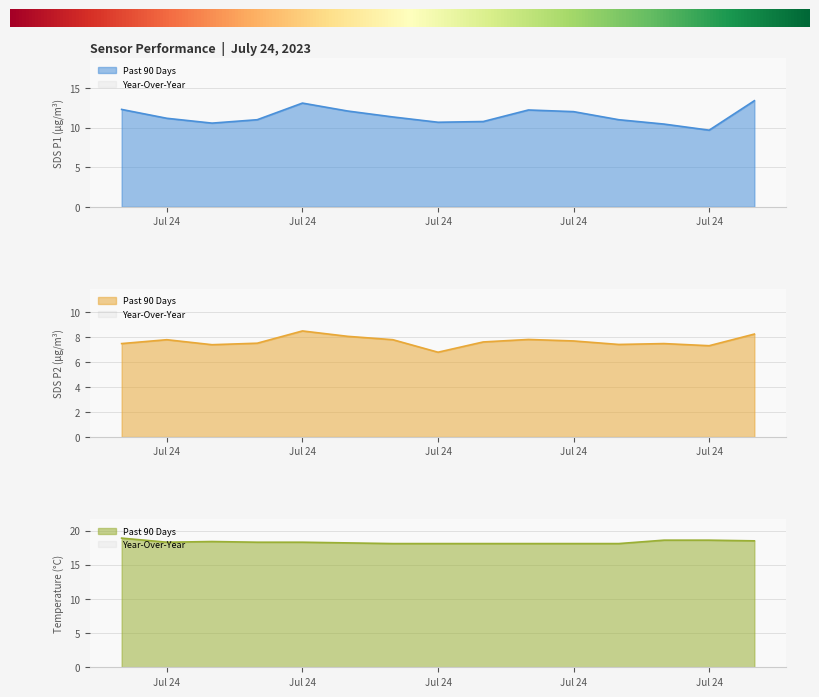

Which series changed the most between 2023-07-24 00:00 and 2023-07-24 07:00?

SDS_P1